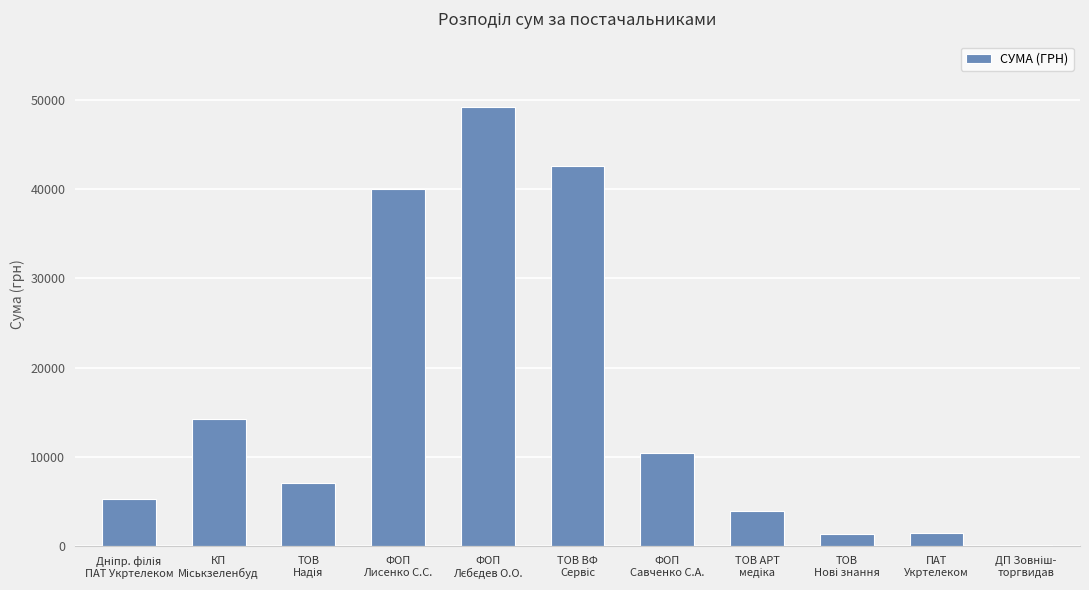

What is the greatest value displayed?

49140.0